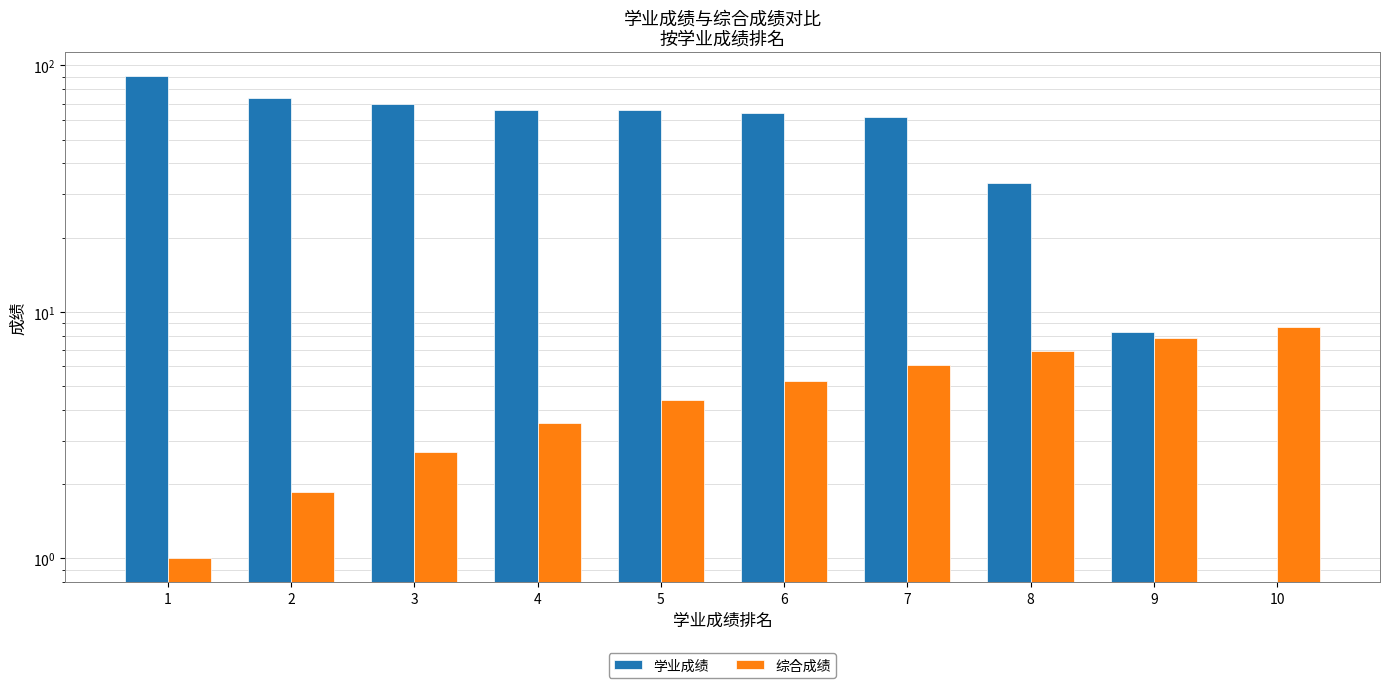

At 6, list the series in order from smallest to largest.

综合成绩, 学业成绩